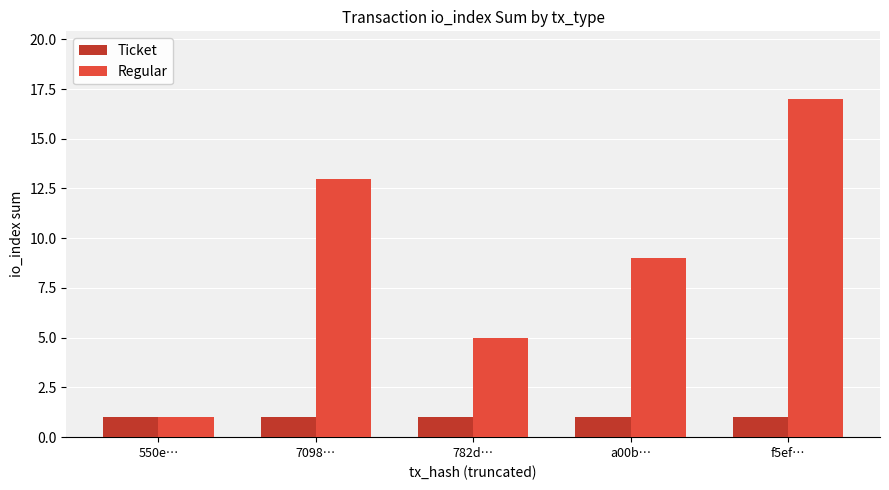

At which label does Regular first exceed 9?

7098…